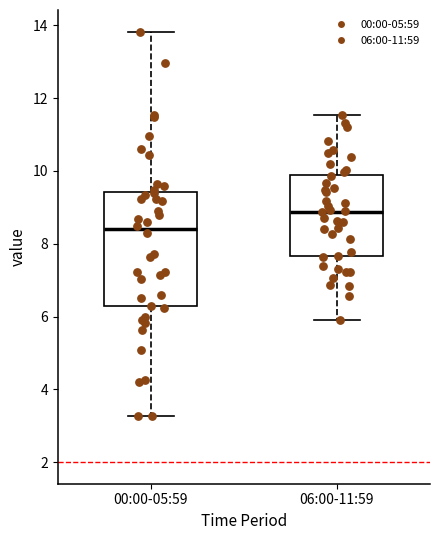

Which box has the lowest median line?

00:00-05:59